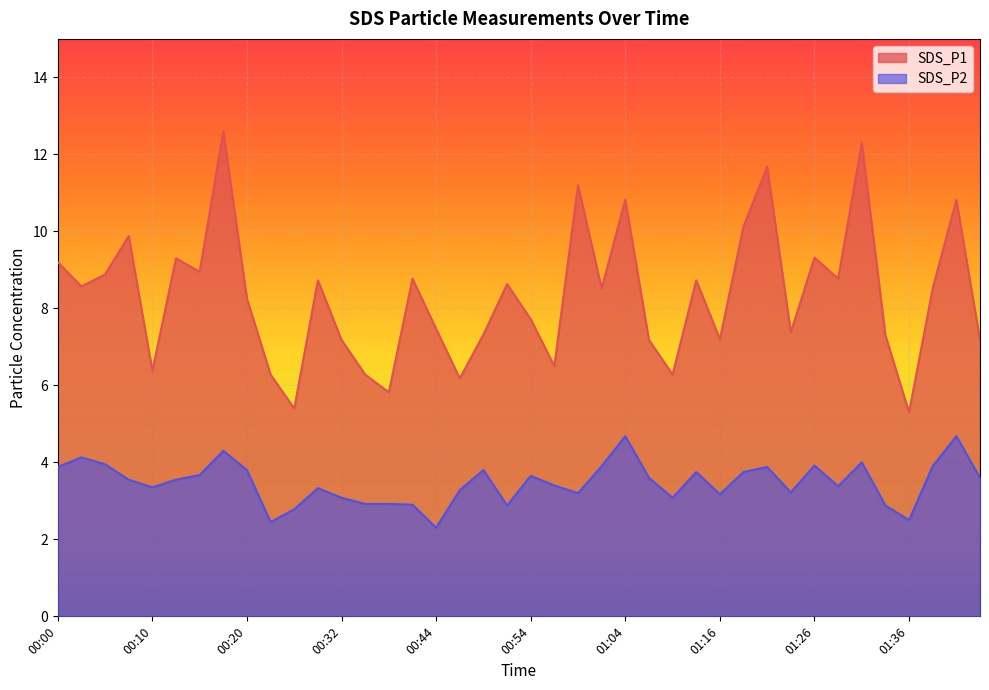

Does the chart display data point markers on the line(s)?

No